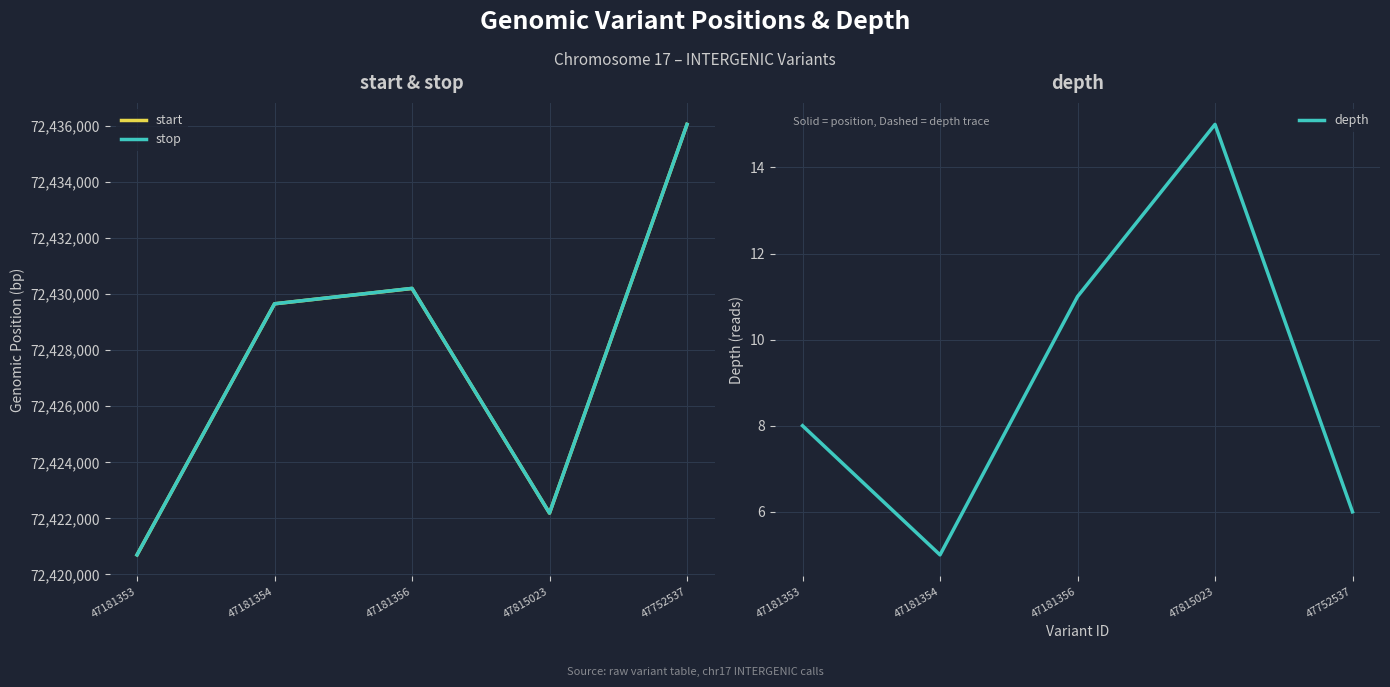

True or false: depth and start cross at least once.

False